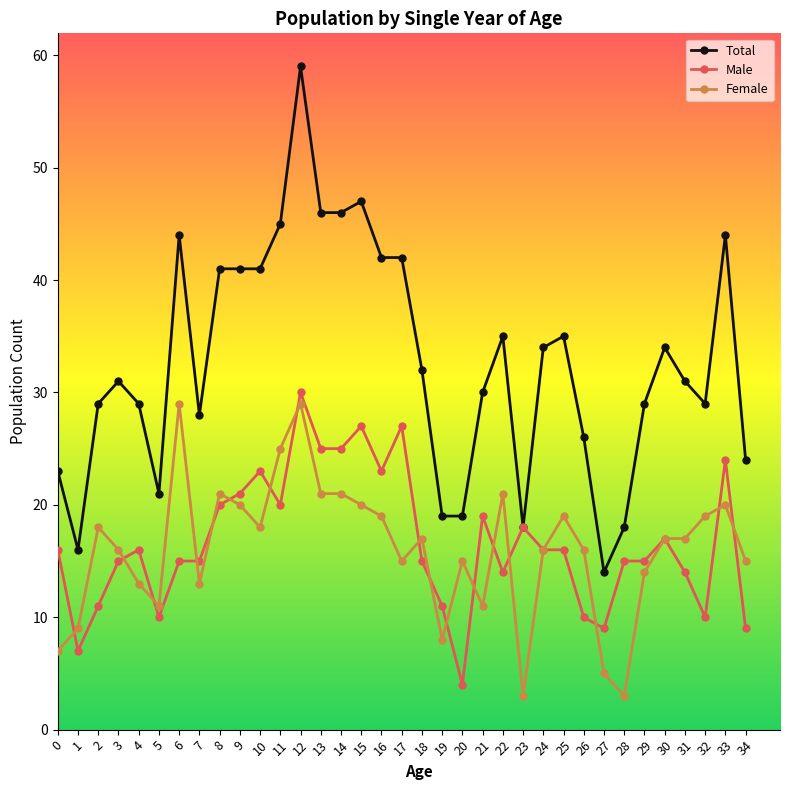

List the series in order of their peak value, lowest first.

Female, Male, Total